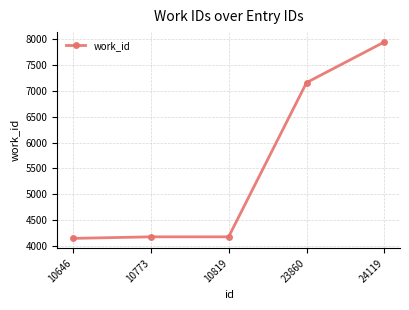

What is the value of the 2nd point from the left?

4171